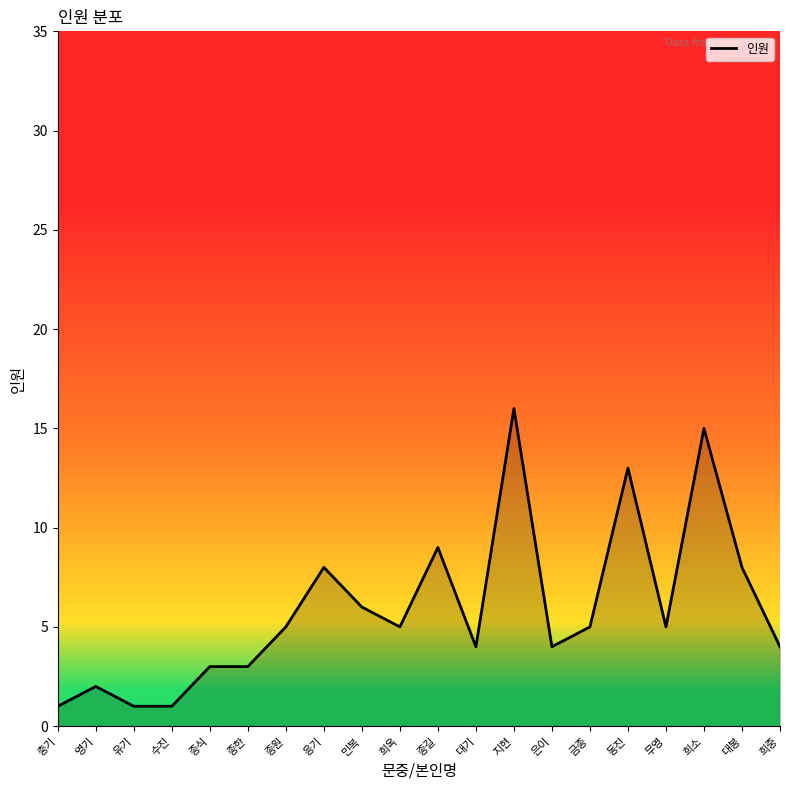

What is the sum of all values?

118